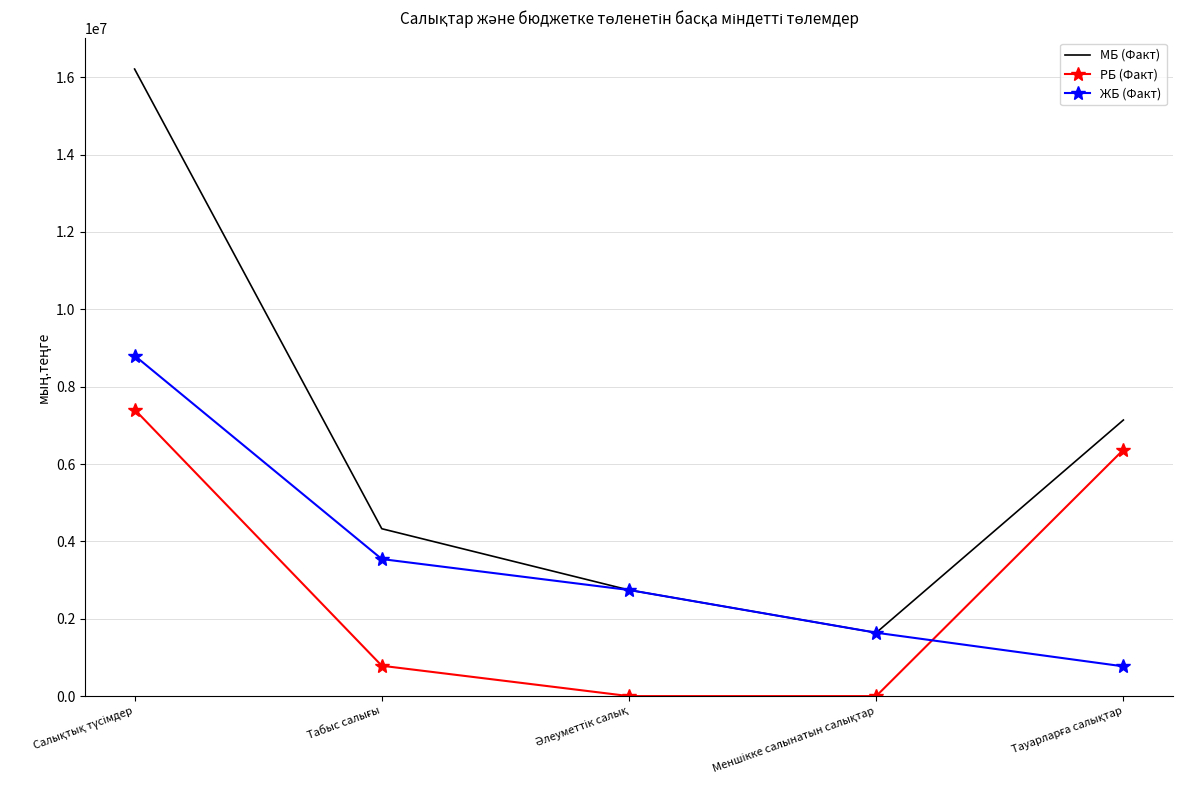

Rank the series by their average value, from highest to lowest.

МБ (Факт), ЖБ (Факт), РБ (Факт)